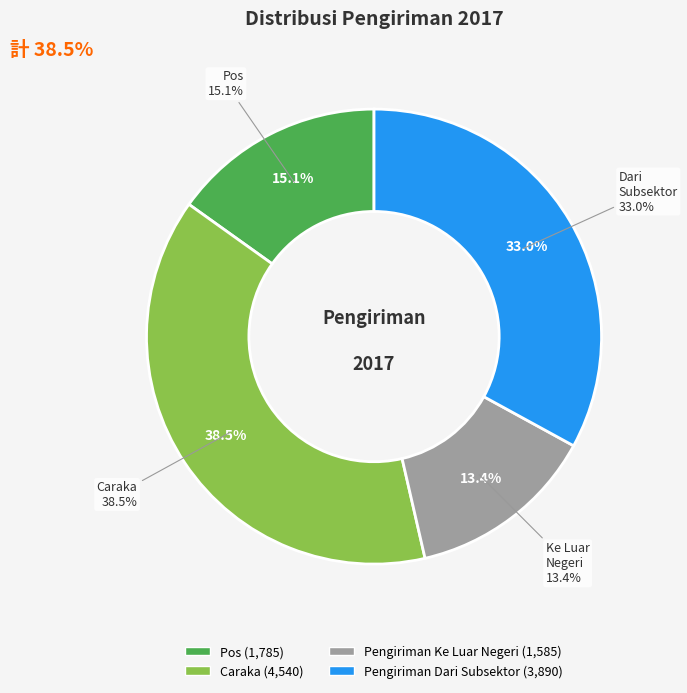

How many slices are in this pie chart?

4